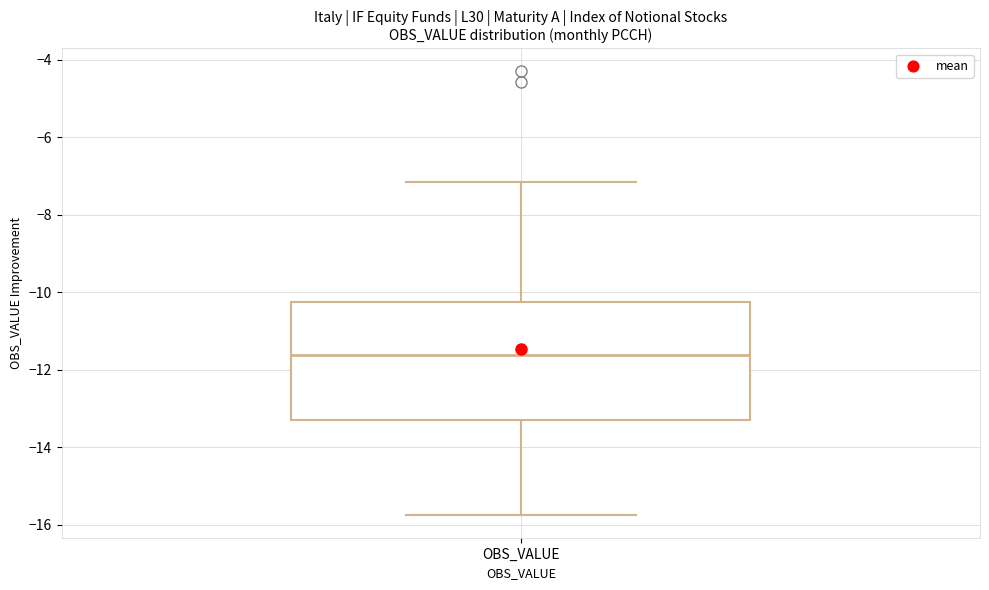

Read this box plot against the y-axis: the position of the median line, the range covered by the box, and the ends of both whiskers. The values are not printed on the chart, so give them approximately, as read against the axis.

median -11.6, box -13.4 to -10.2, whiskers -15.8 to -7.2